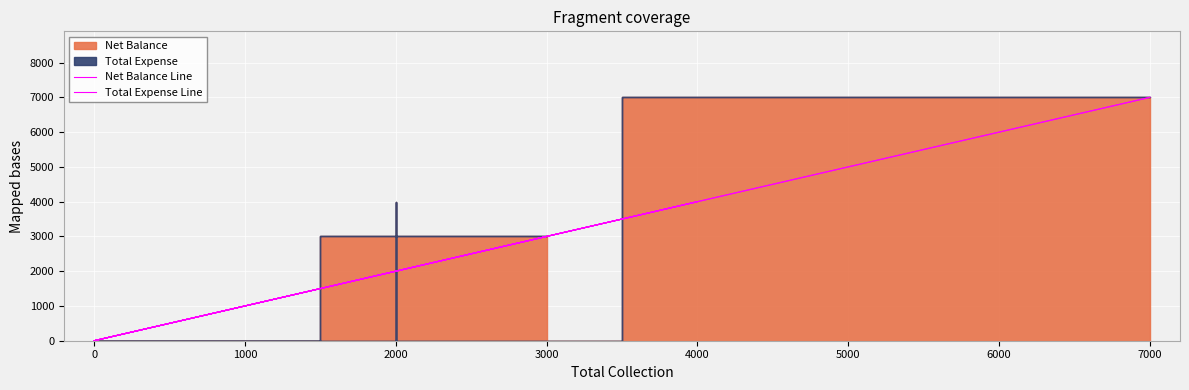

Between 0 and 4000, which series saw the biggest shift?

Net Balance Line